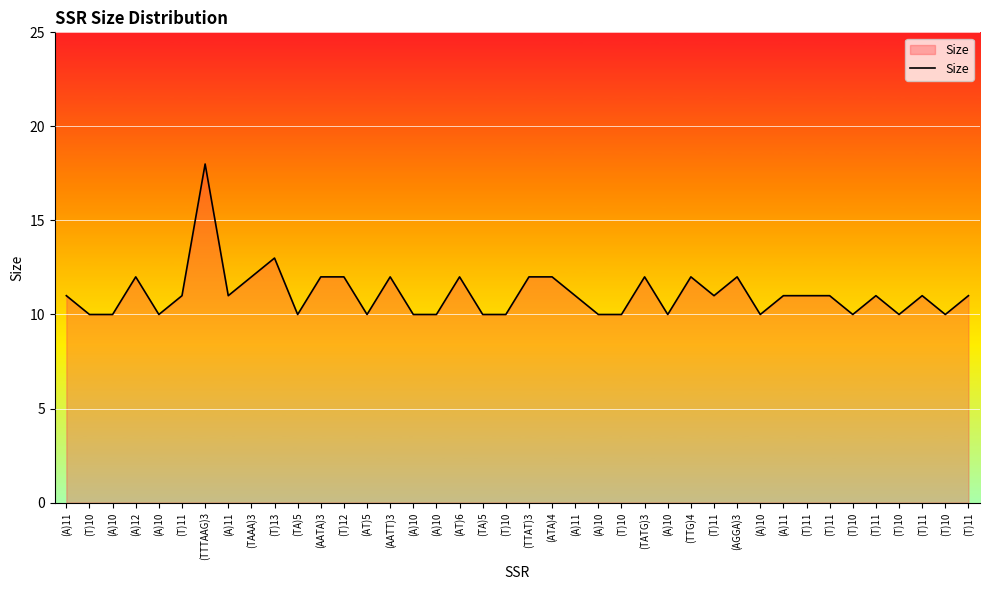

Is this an area chart (filled region under the line)?

Yes